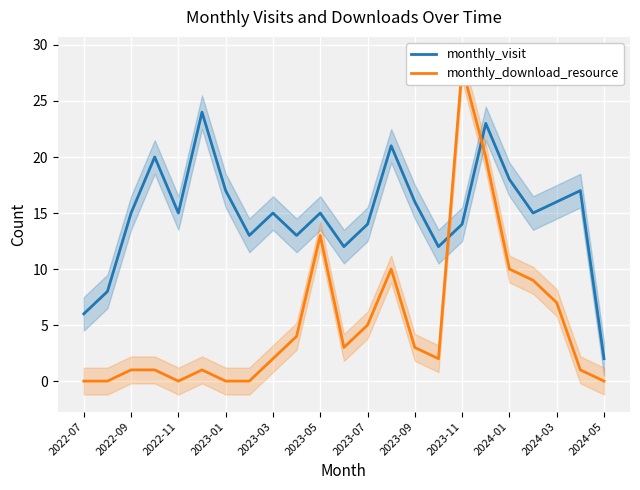

What is the greatest value displayed?

28